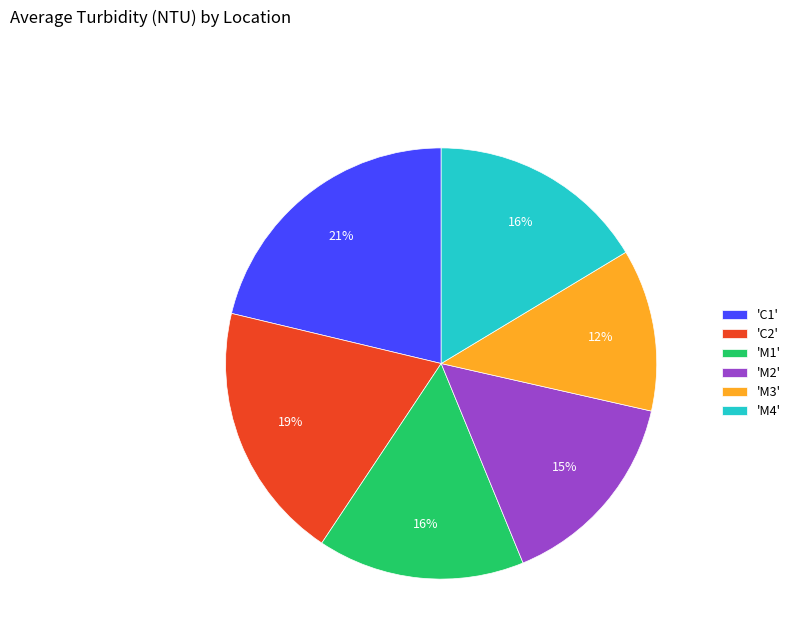

True or false: 'M2' accounts for 1% of the total.

False